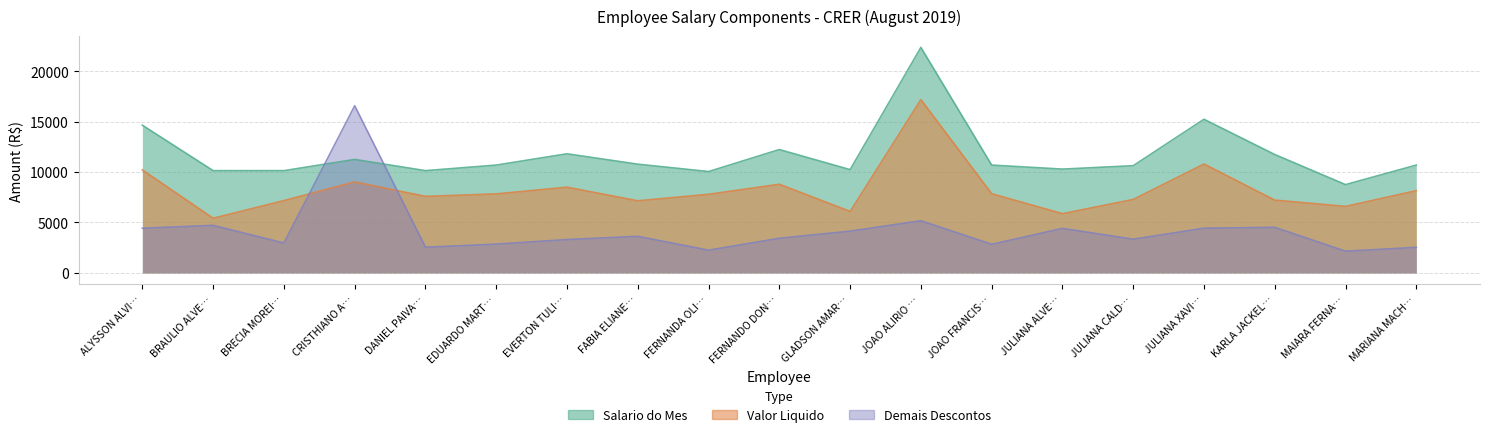

Does the chart display data point markers on the line(s)?

No